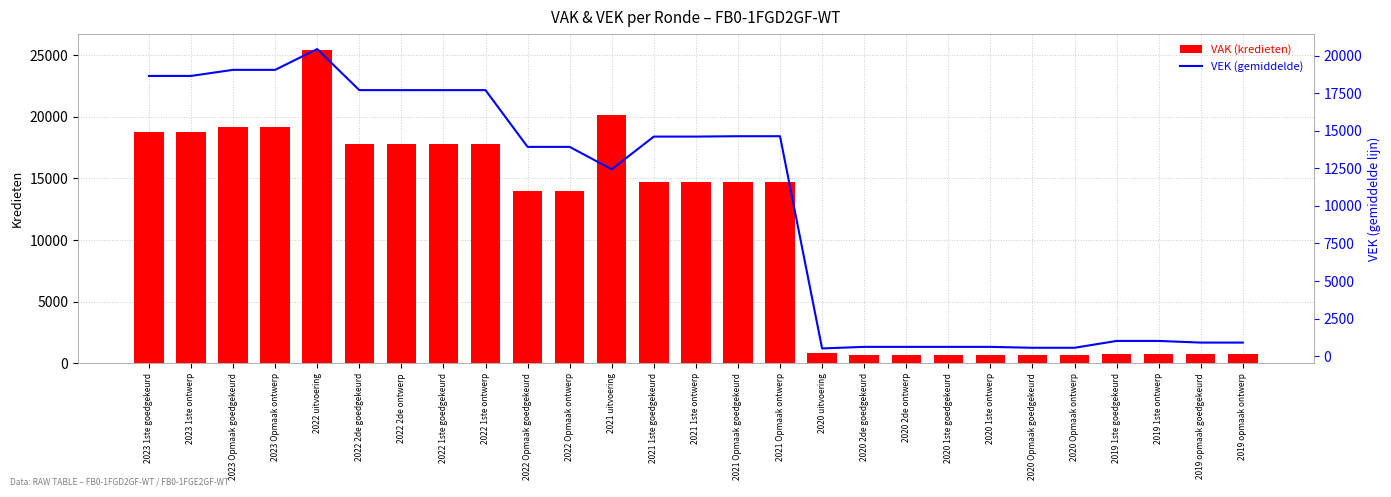

How many groups of bars are there?

27